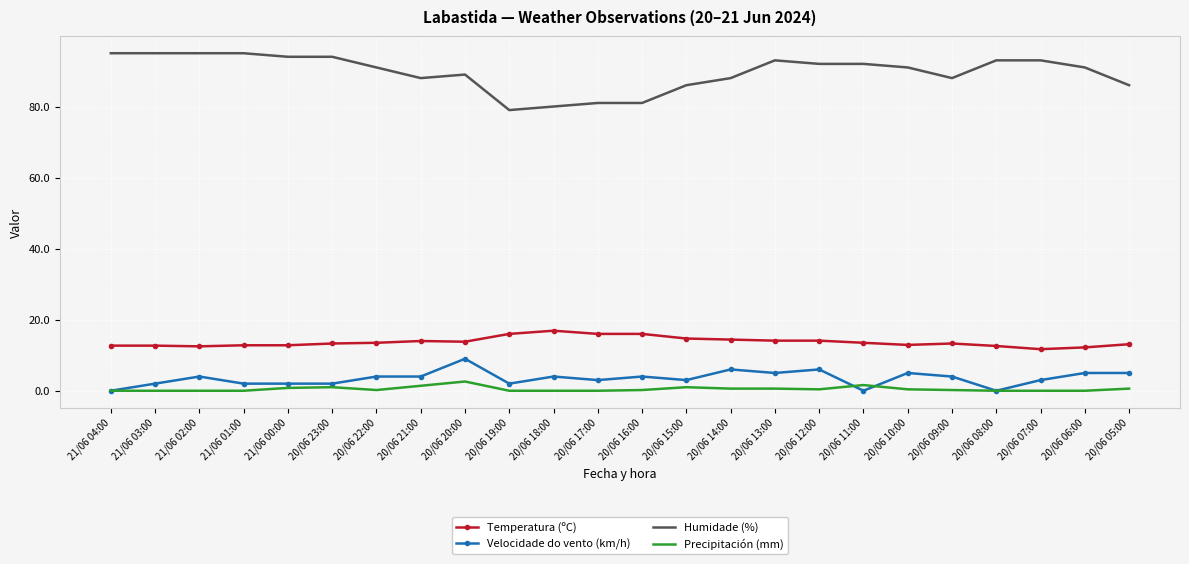

What is the maximum value for Precipitación (mm)?

2.6